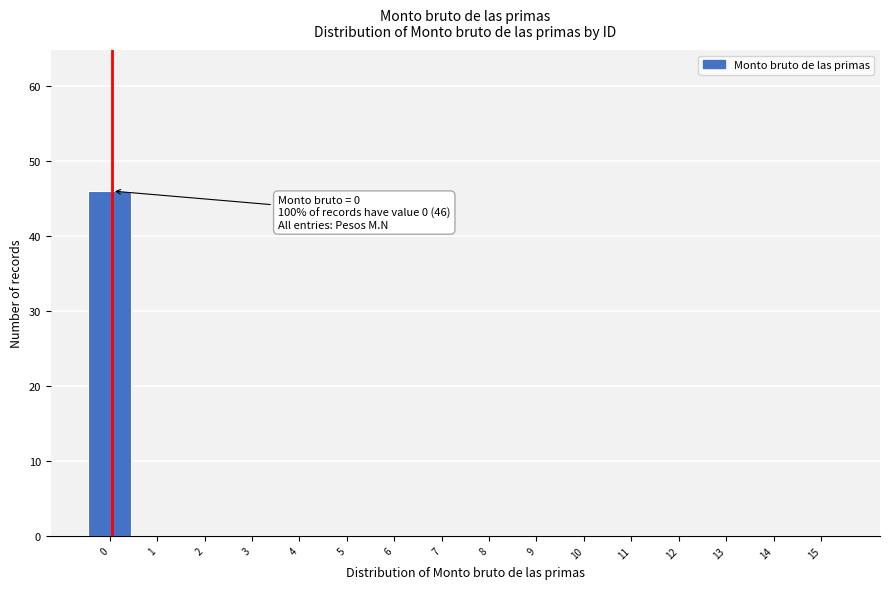

Reading left to right, extract all data points from this chart.

0=46	1=0	2=0	3=0	4=0	5=0	6=0	7=0	8=0	9=0	10=0	11=0	12=0	13=0	14=0	15=0